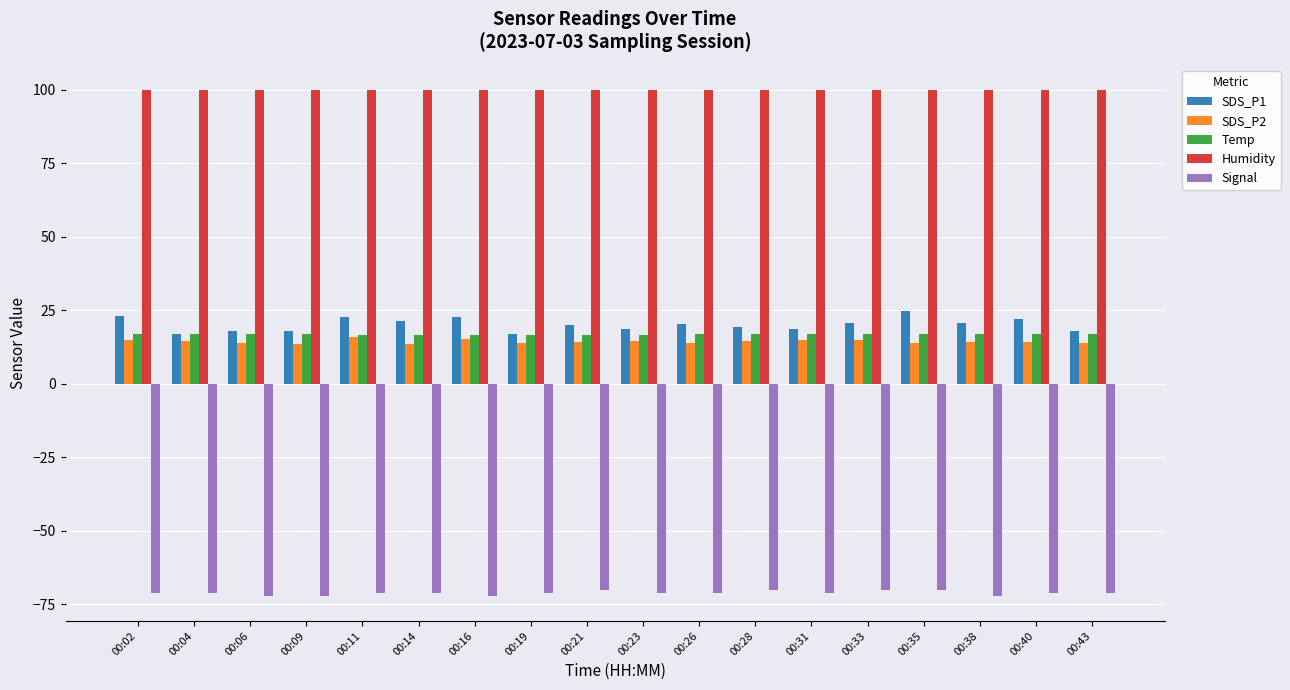

What is the value of the Humidity bar at the 3rd from the left?

99.9